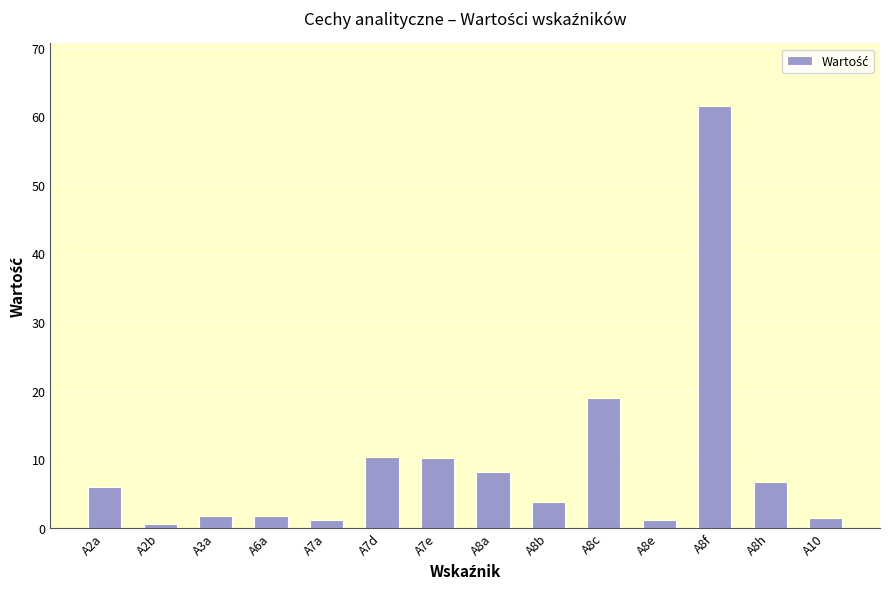

What is the value of the 3rd bar from the left?

1.8